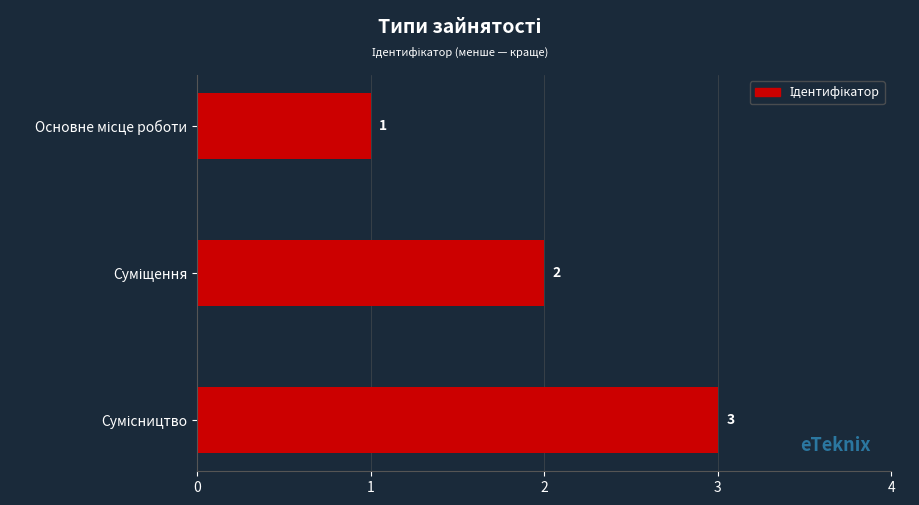

What is the greatest value displayed?

3